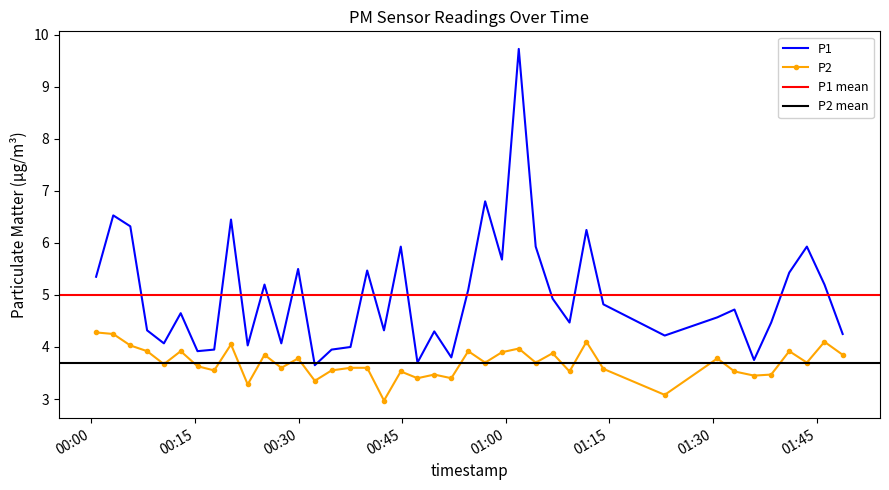

True or false: P2 has more than 2 interior local peaks.

True